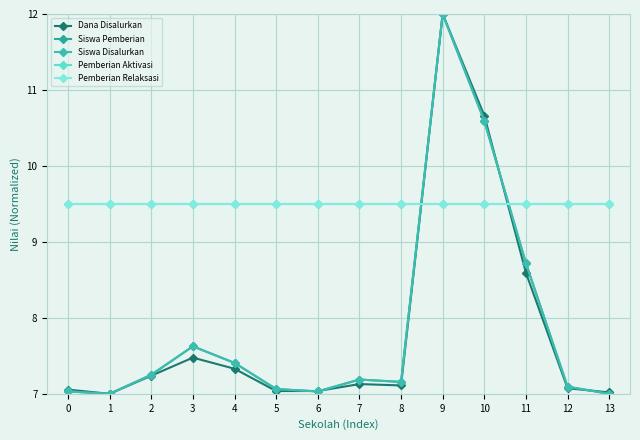

At which label does Siswa Disalurkan reach its minimum?

1